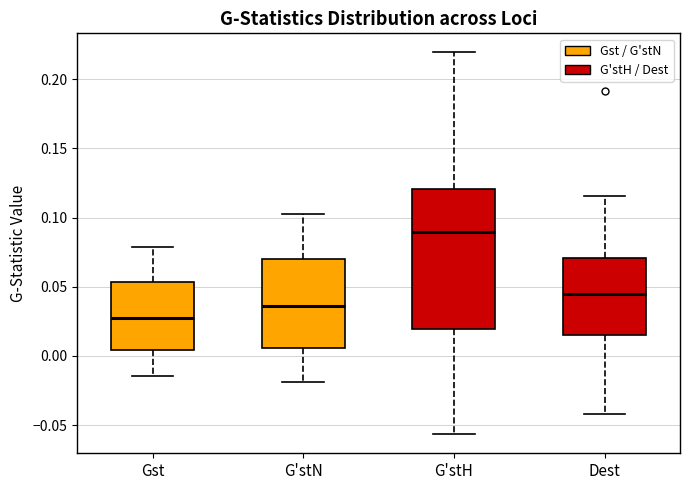

Which box has the highest median line?

G'stH